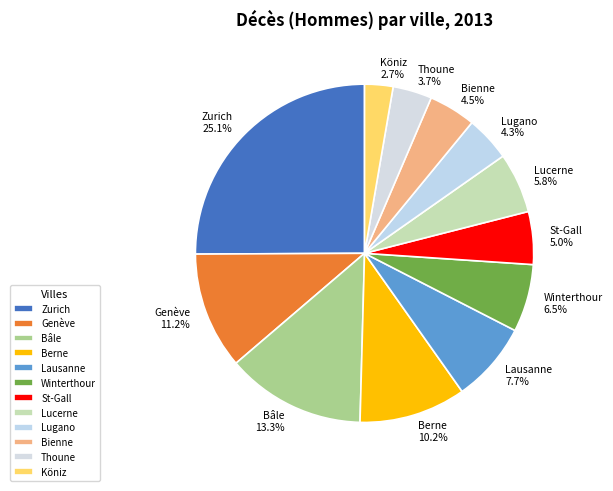

Which category has the smallest portion of the pie?

Köniz